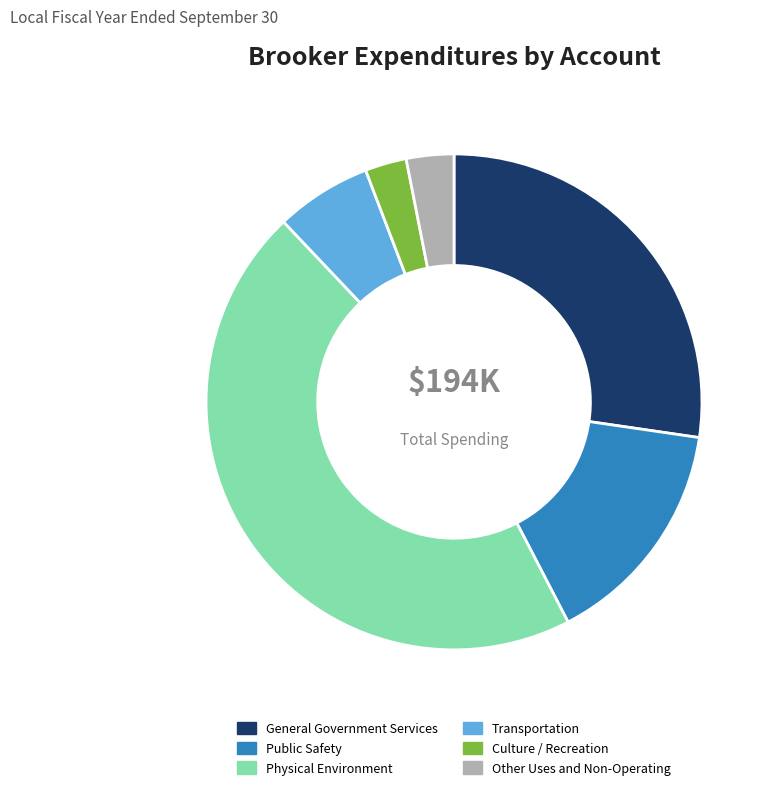

Do General Government Services and Public Safety together represent more than half of the pie?

No